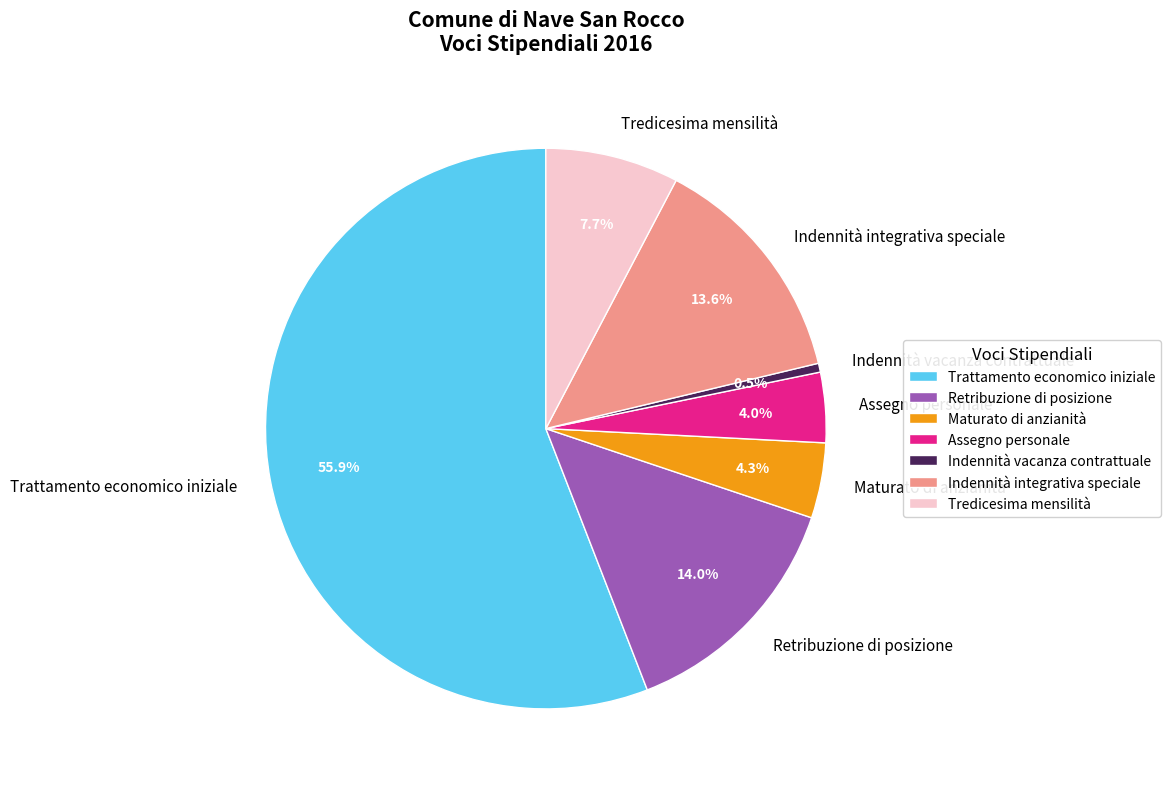

To the nearest percent, what is the difference between the largest and smallest slice percentages?

55%